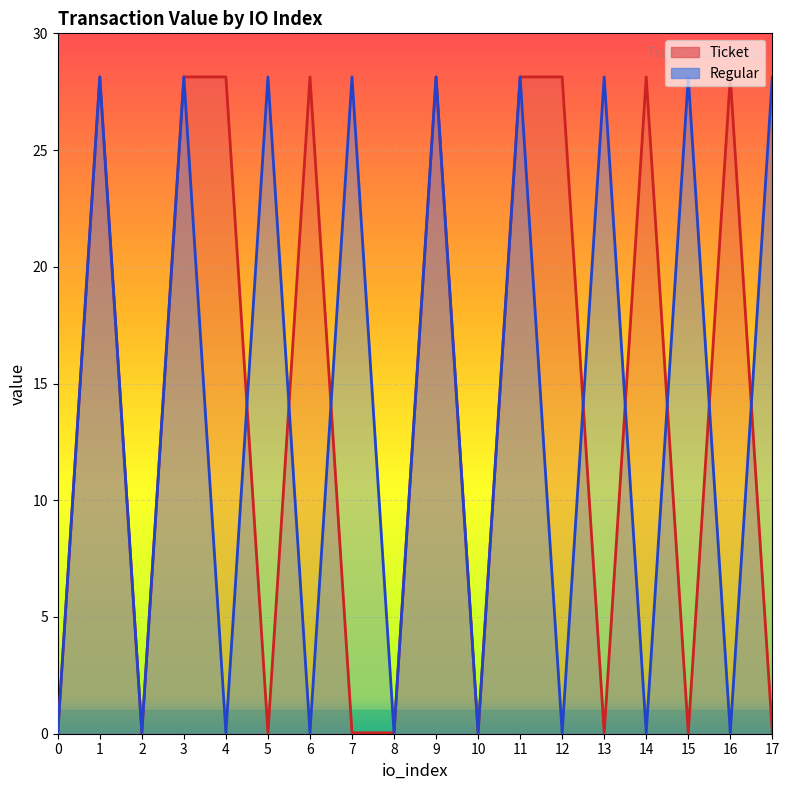

How many data points does each series have?

18